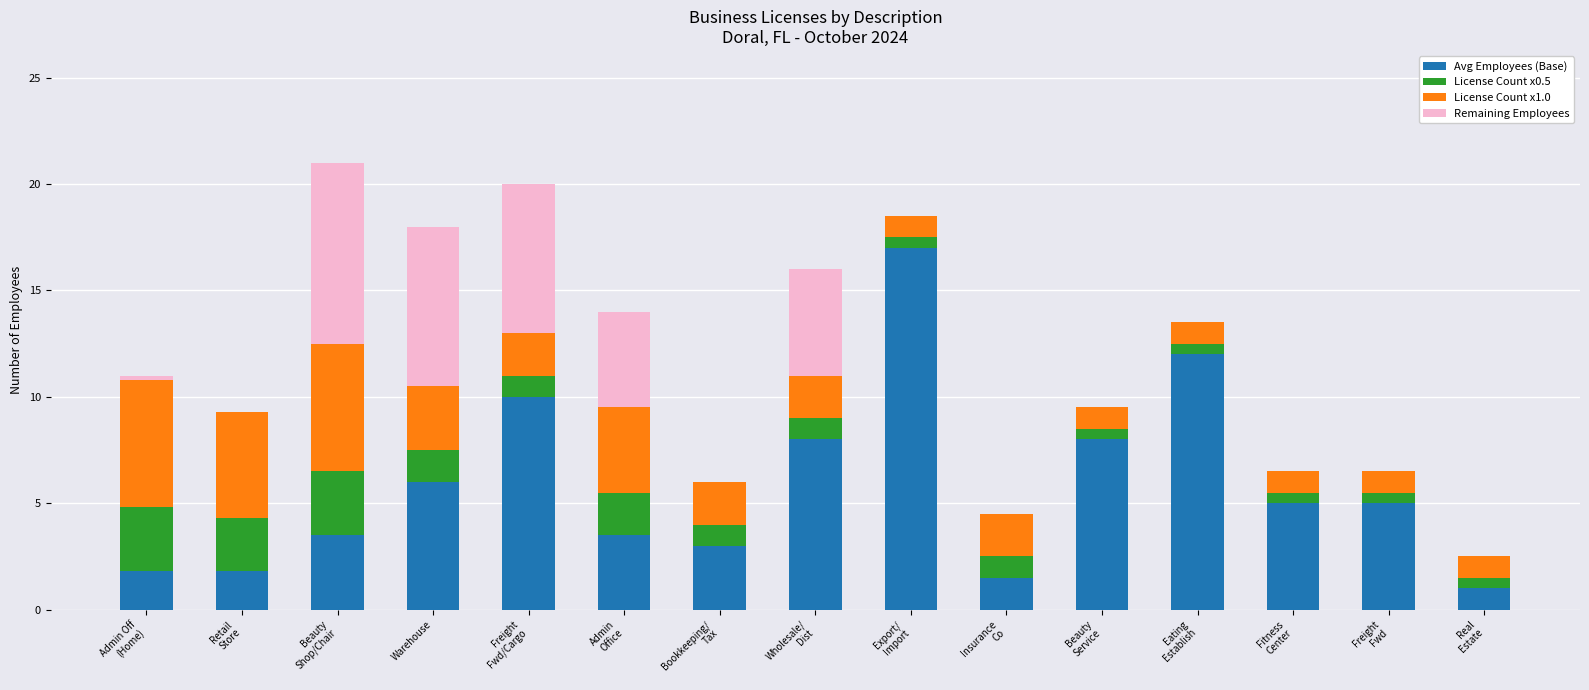

What are all the series names shown in the legend?

Avg Employees (Base), License Count x0.5, License Count x1.0, Remaining Employees